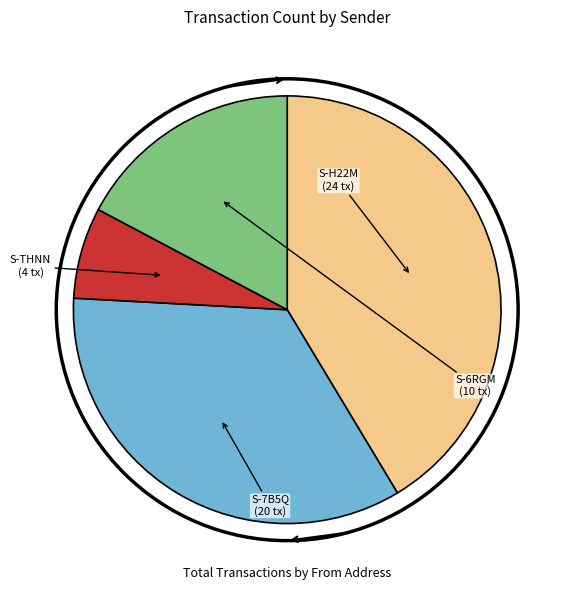

How many segments does this pie chart have?

4